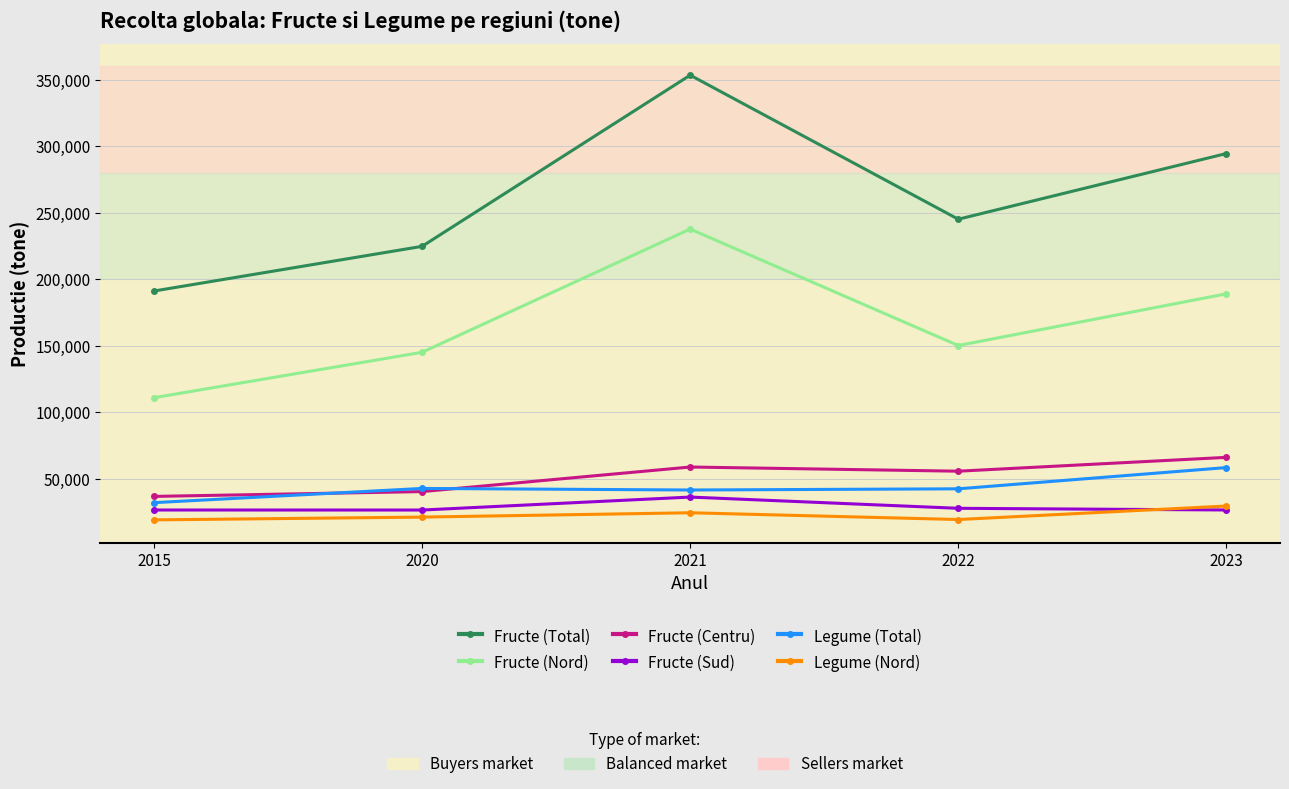

Read the Fructe (Centru) value at 2023.

66065